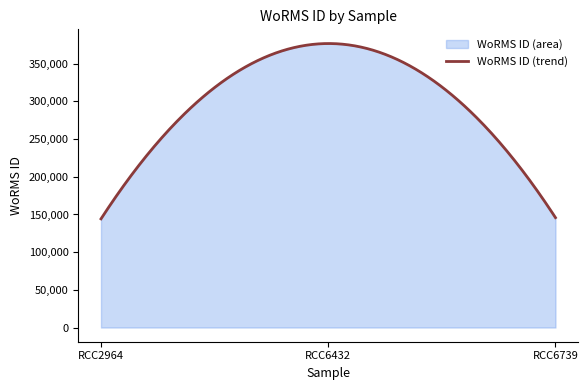

Is it true that the value at RCC2964 (2011-05-12) is 144187?

True